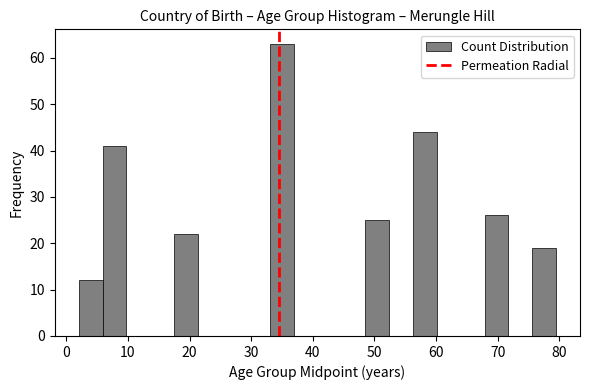

Around what value on the x-axis is the tallest bar? Give the approximate position of its centre, as read against the axis.

35